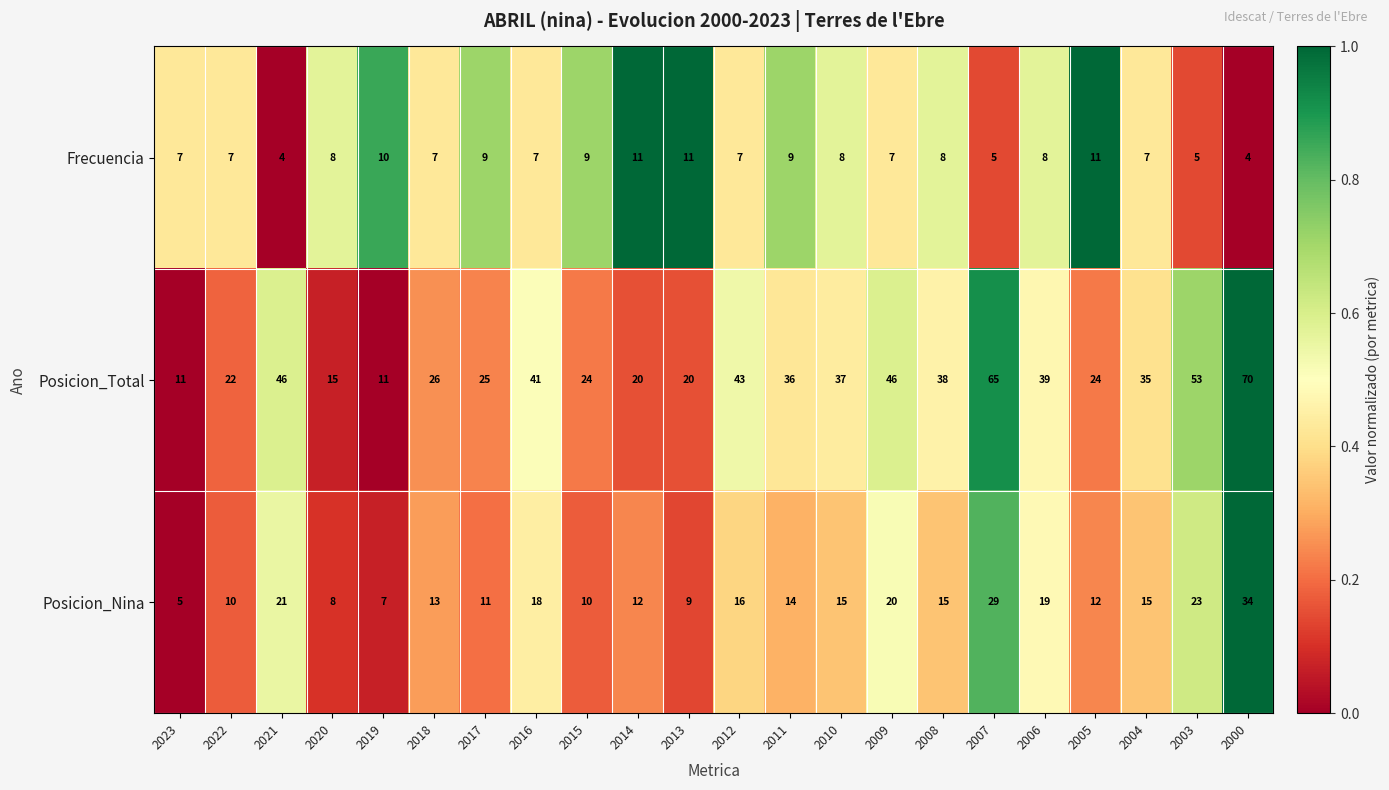

At which category is the sum across all series the highest?

2000